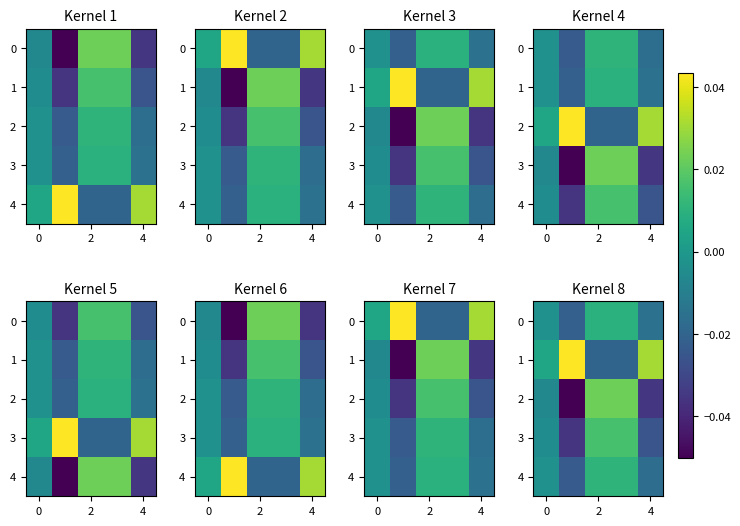

List the series in order of their peak value, lowest first.

0, 4, 3, 2, 1